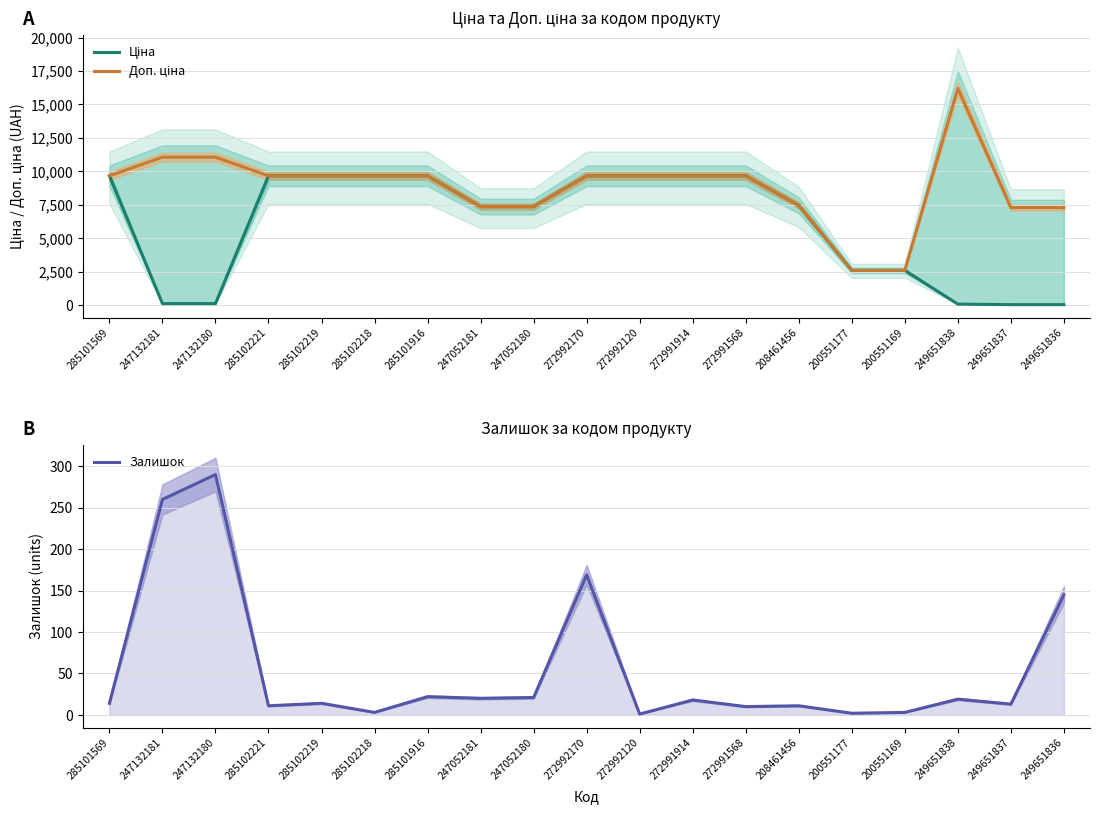

At which category does the chart reach its minimum across all series?

272992120